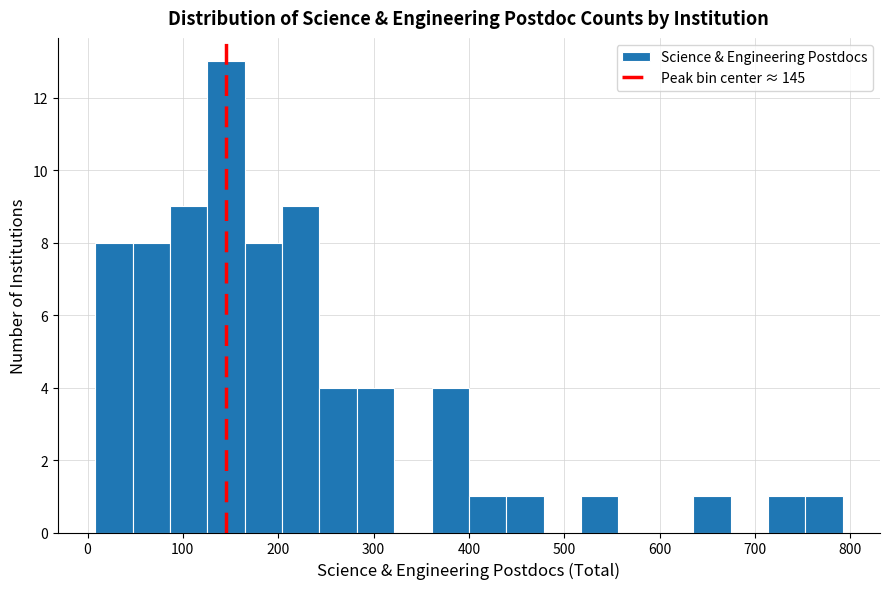

Around what value on the x-axis is the tallest bar? Give the approximate position of its centre, as read against the axis.

150